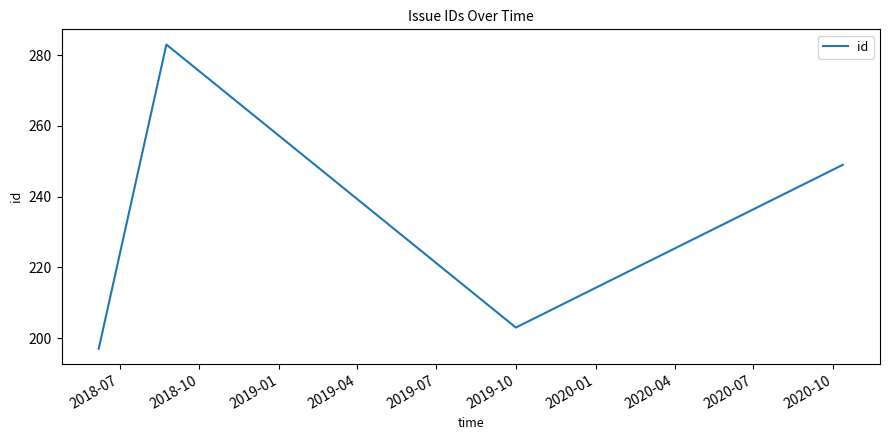

How many interior local peaks (higher than both neighbors) does the data have?

1